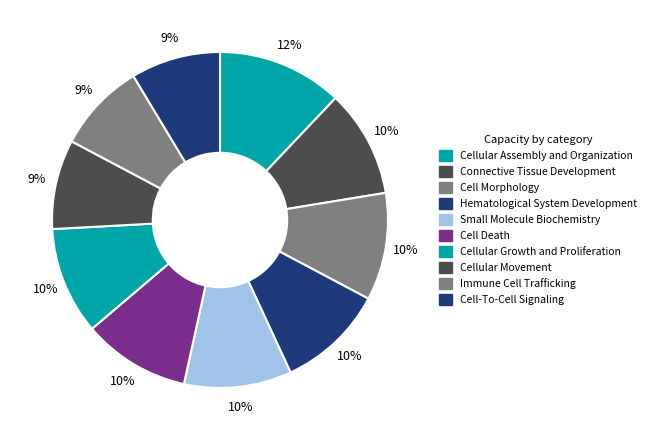

To the nearest percent, what is the average slice percentage?

10%